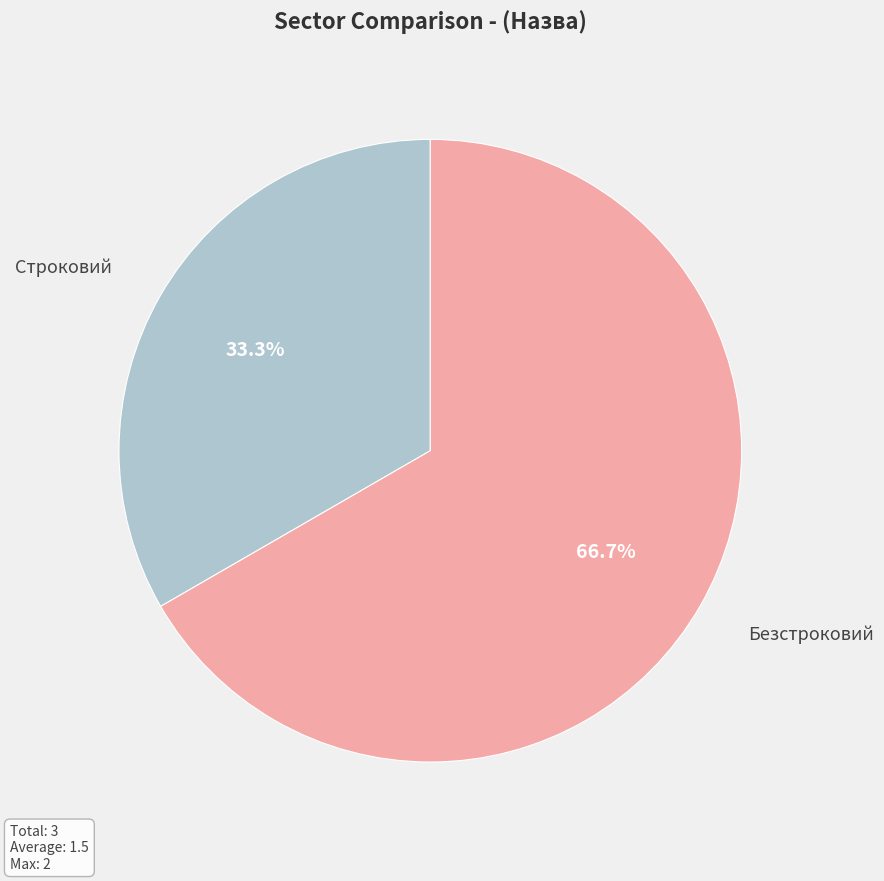

How much of the chart is everything except Строковий?

66.7%